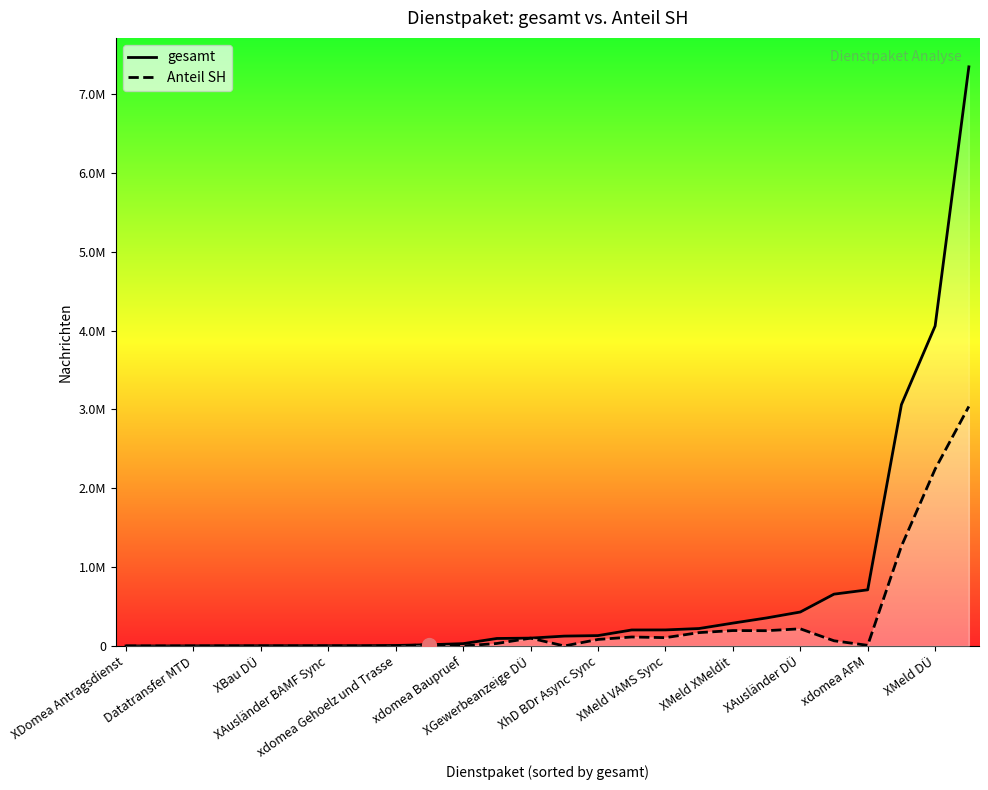

What is the sum of all Anteil SH values?

7844360